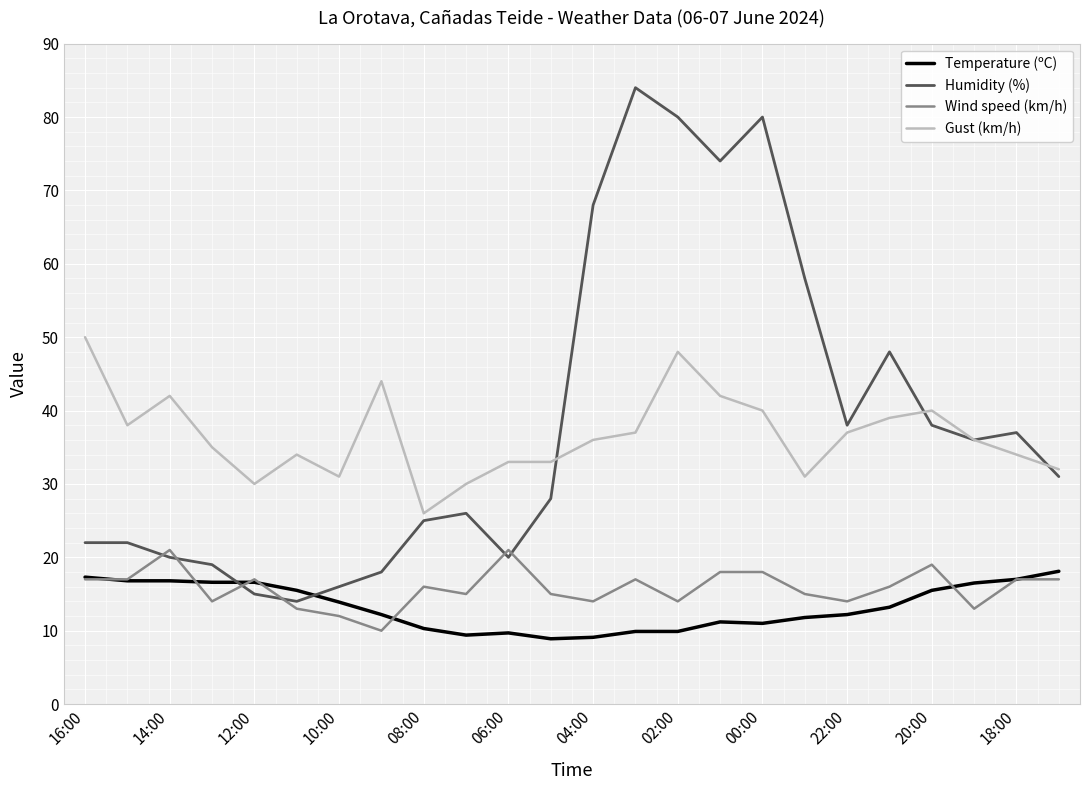

Does the chart display data point markers on the line(s)?

No